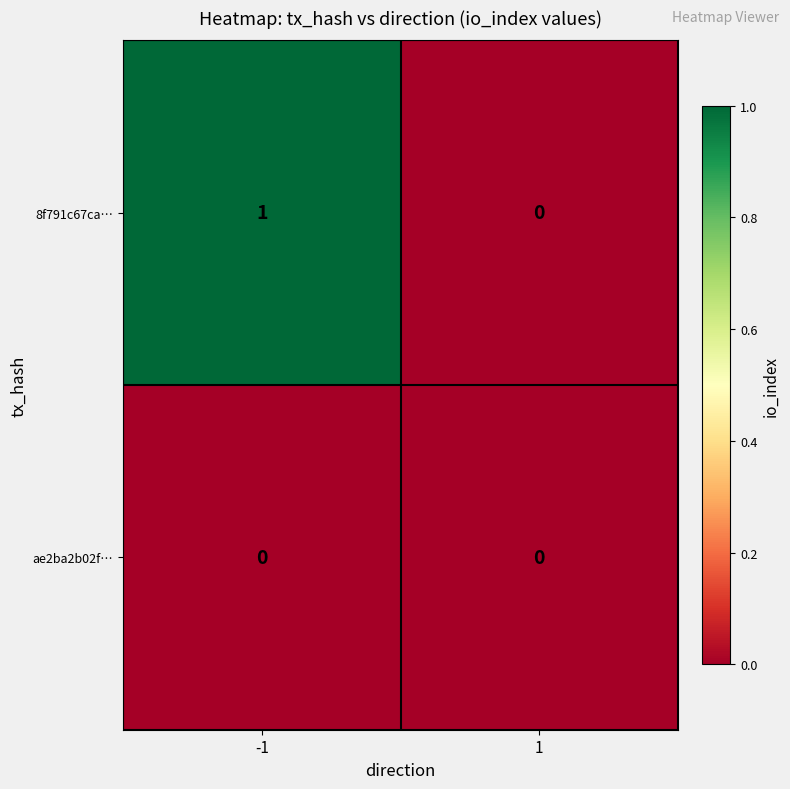

How many data points does each series have?

2